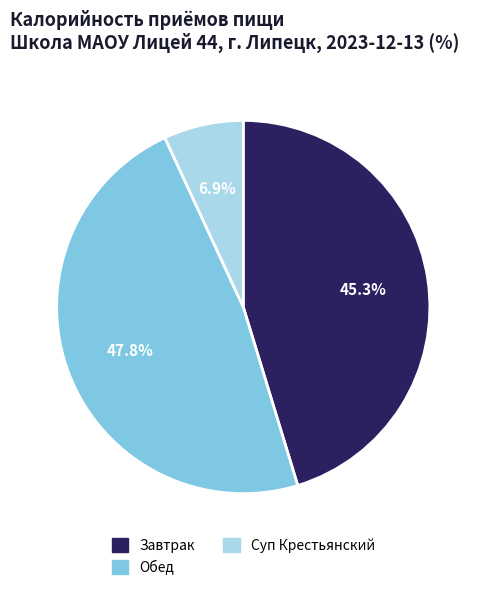

Do Обед and Суп Крестьянский together represent more than half of the pie?

Yes